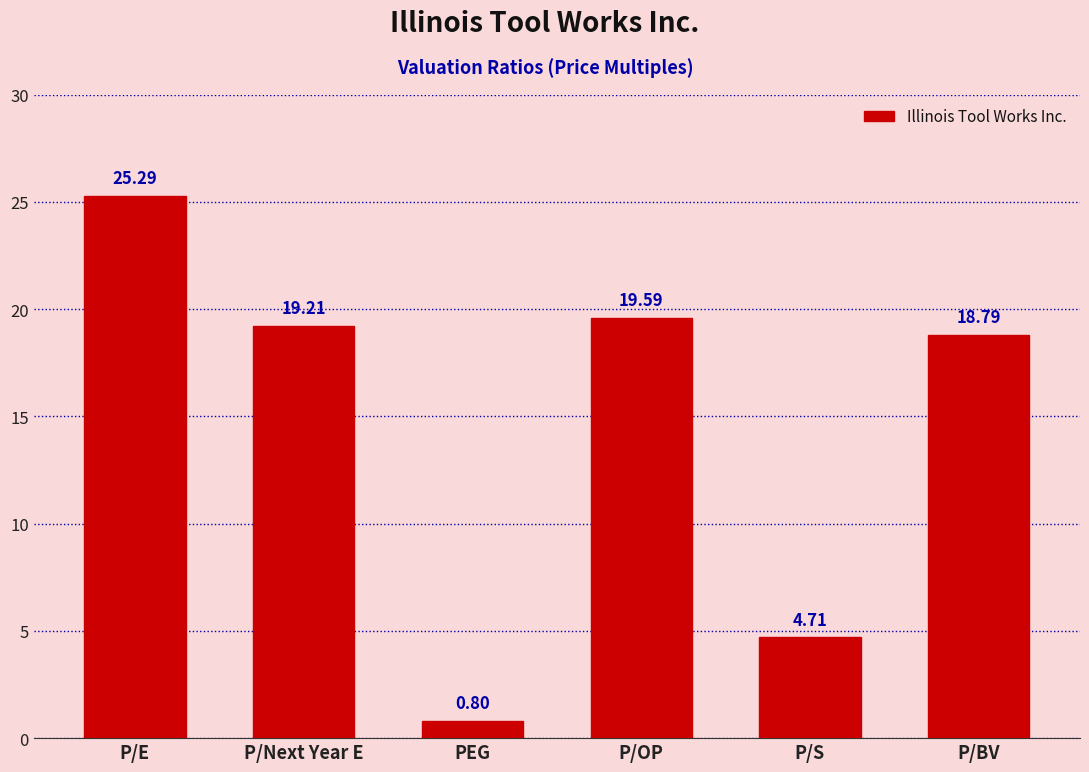

List the labels in order of value, largest first.

P/E, P/OP, P/Next Year E, P/BV, P/S, PEG